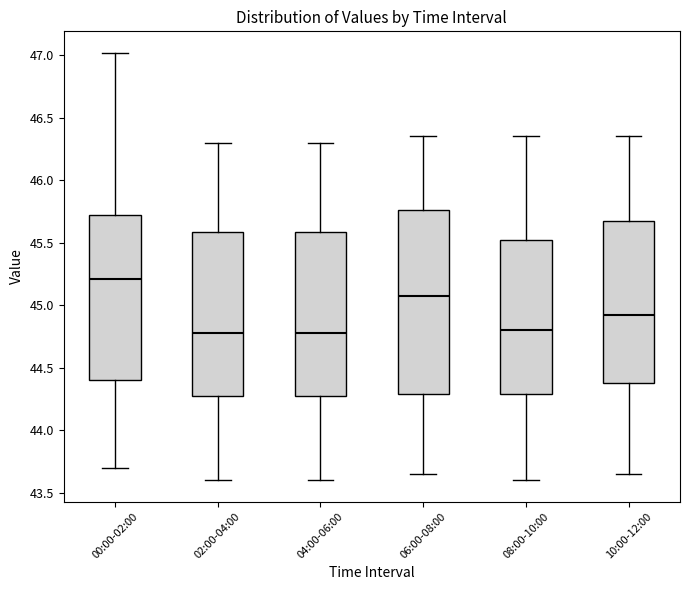

Reading left to right, transcribe this box plot: for each box, give where its median line is, the range the box spans, and where its two whiskers end, as read against the y-axis. The values are not printed on the chart, so give them approximately, as read against the axis.

00:00-02:00: median 45.20, box 44.40 to 45.75, whiskers 43.70 to 47.00
02:00-04:00: median 44.80, box 44.30 to 45.60, whiskers 43.60 to 46.30
04:00-06:00: median 44.80, box 44.30 to 45.60, whiskers 43.60 to 46.30
06:00-08:00: median 45.10, box 44.30 to 45.75, whiskers 43.65 to 46.35
08:00-10:00: median 44.80, box 44.30 to 45.55, whiskers 43.60 to 46.35
10:00-12:00: median 44.95, box 44.40 to 45.70, whiskers 43.65 to 46.35